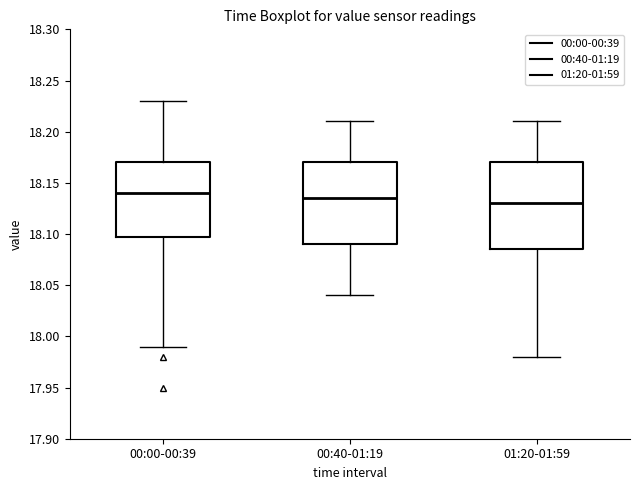

Reading left to right, read every box against the y-axis: the position of its median line, the range the box covers, and the ends of its whiskers. The values are not printed on the chart, so give them approximately, as read against the axis.

00:00-00:39: median 18.140, box 18.100 to 18.170, whiskers 17.990 to 18.230
00:40-01:19: median 18.135, box 18.090 to 18.170, whiskers 18.040 to 18.210
01:20-01:59: median 18.130, box 18.085 to 18.170, whiskers 17.980 to 18.210